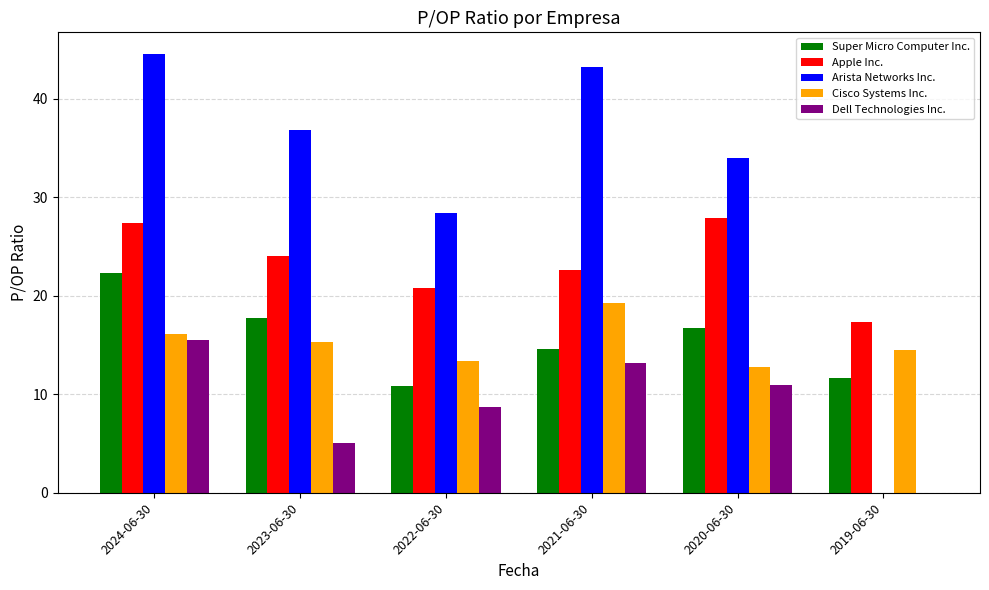

How many groups of bars are there?

6